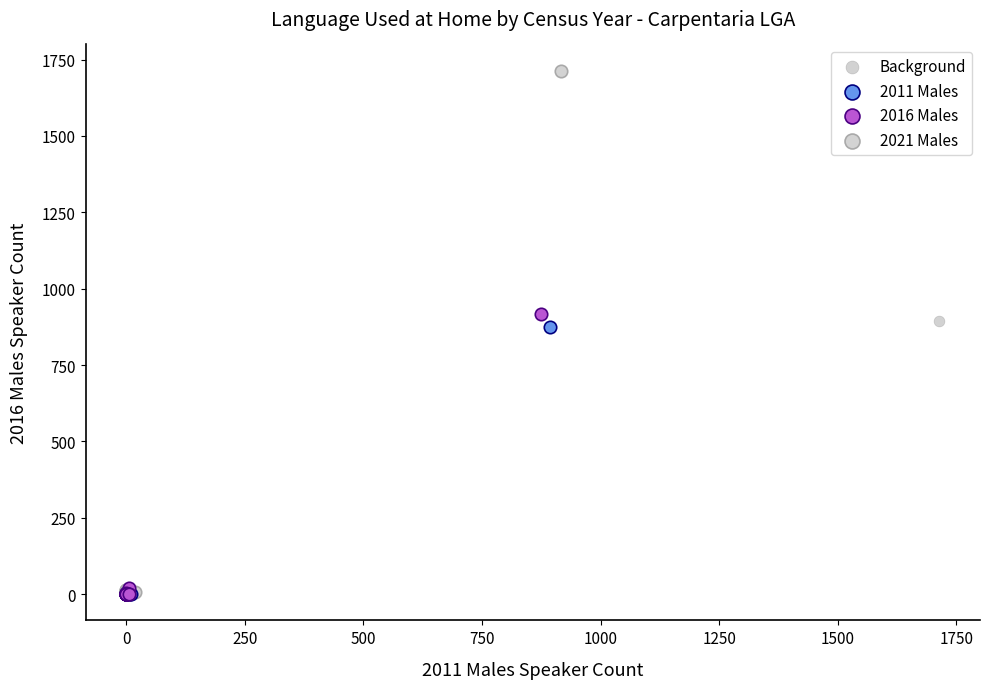

Which series has the widest spread of Y values?

2021 Males